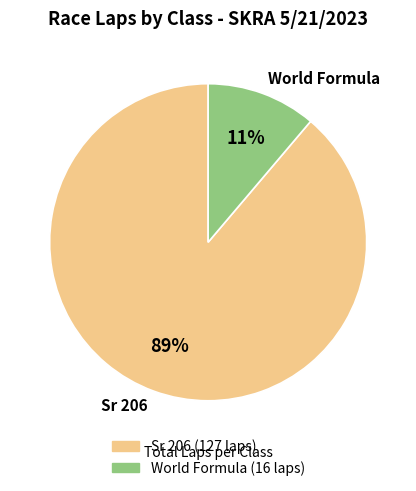

Is it true that World Formula is 11% of the pie?

True